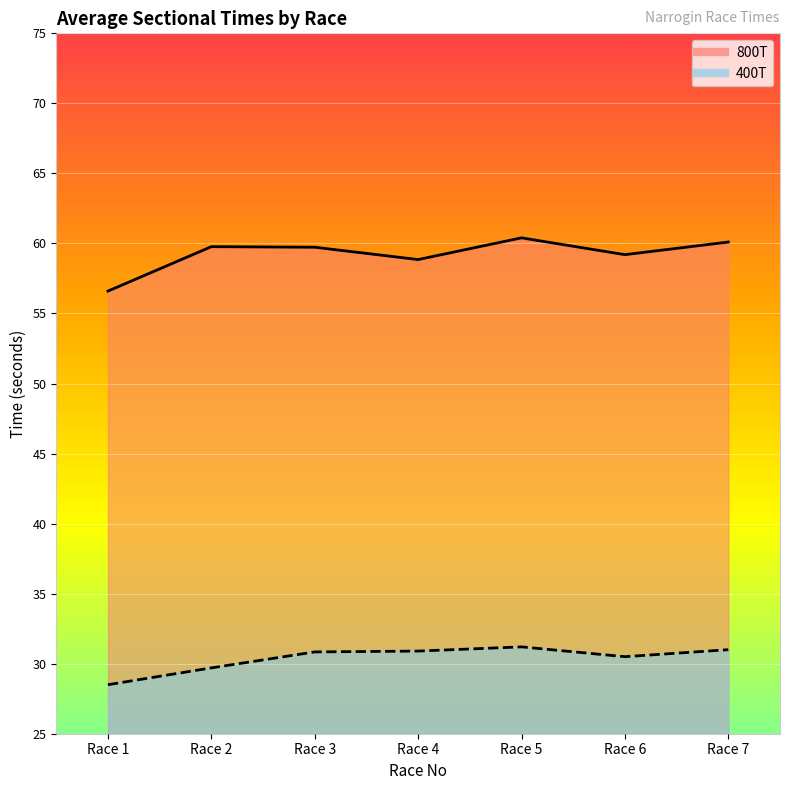

True or false: 400T and 800T intersect in this chart.

False